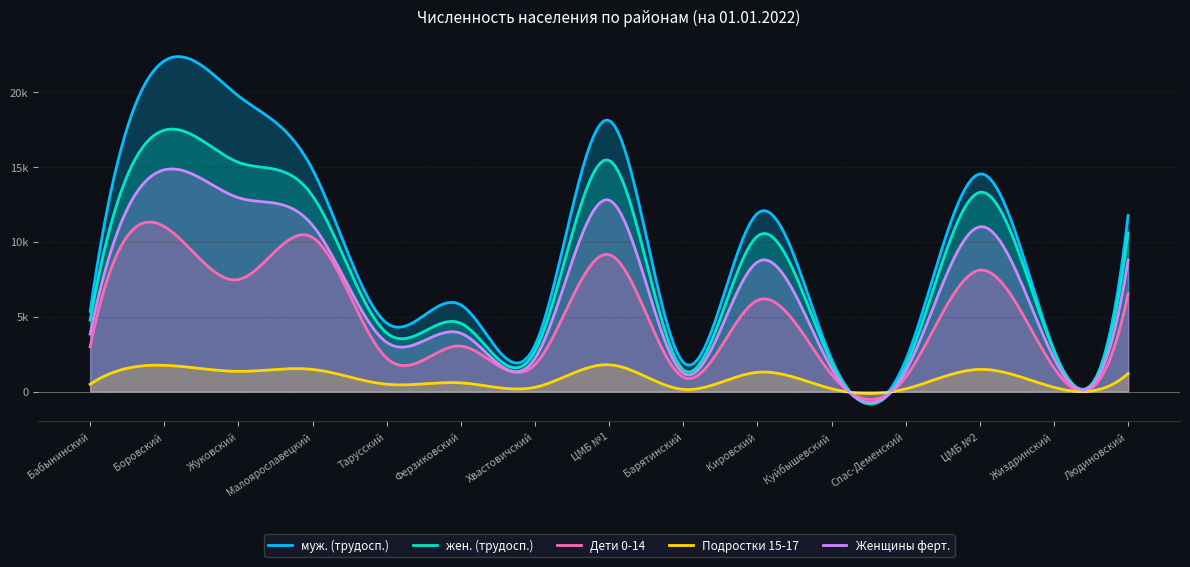

Where does the Дети 0-14 series first go above 3036?

Боровский